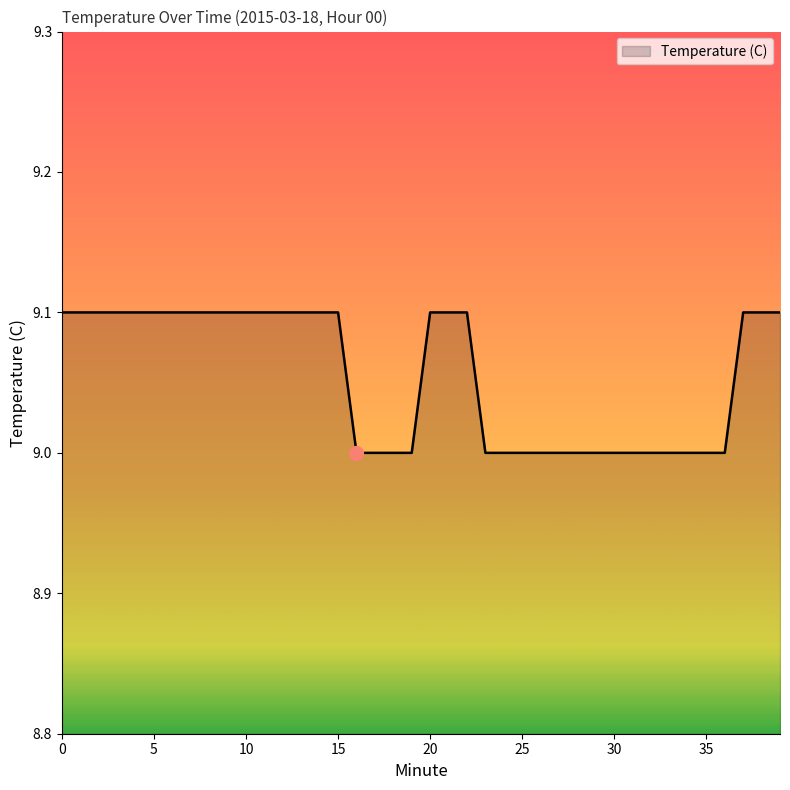

Reading left to right, what are all the values shown in this chart?

9.1	9.1	9.1	9.1	9.1	9.1	9.1	9.1	9.1	9.1	9.1	9.1	9.1	9.1	9.1	9.1	9.0	9.0	9.0	9.0	9.1	9.1	9.1	9.0	9.0	9.0	9.0	9.0	9.0	9.0	9.0	9.0	9.0	9.0	9.0	9.0	9.0	9.1	9.1	9.1